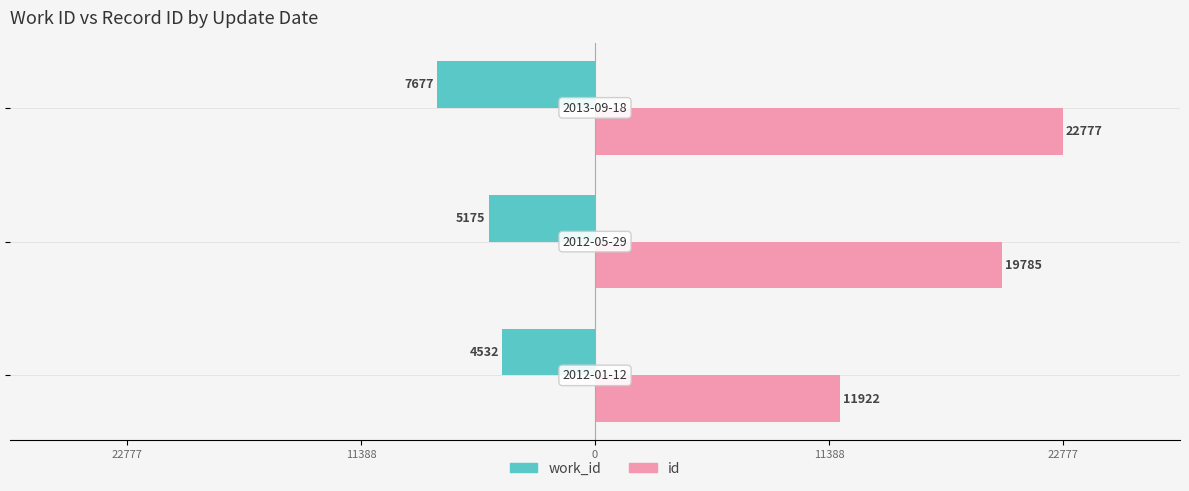

What are all the series names shown in the legend?

work_id, id